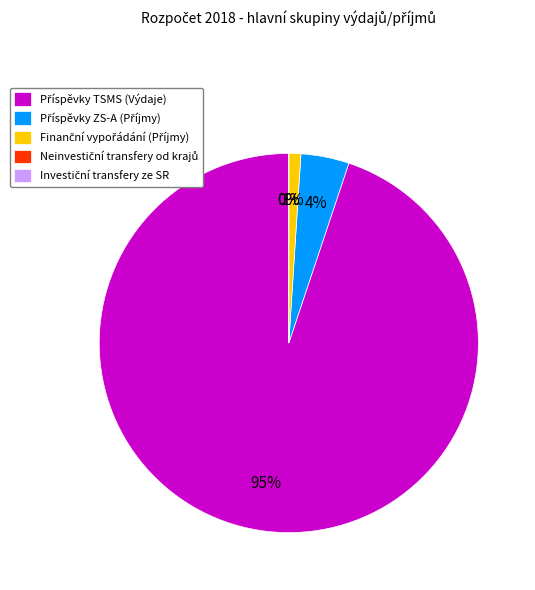

Count the number of slices in the pie.

5